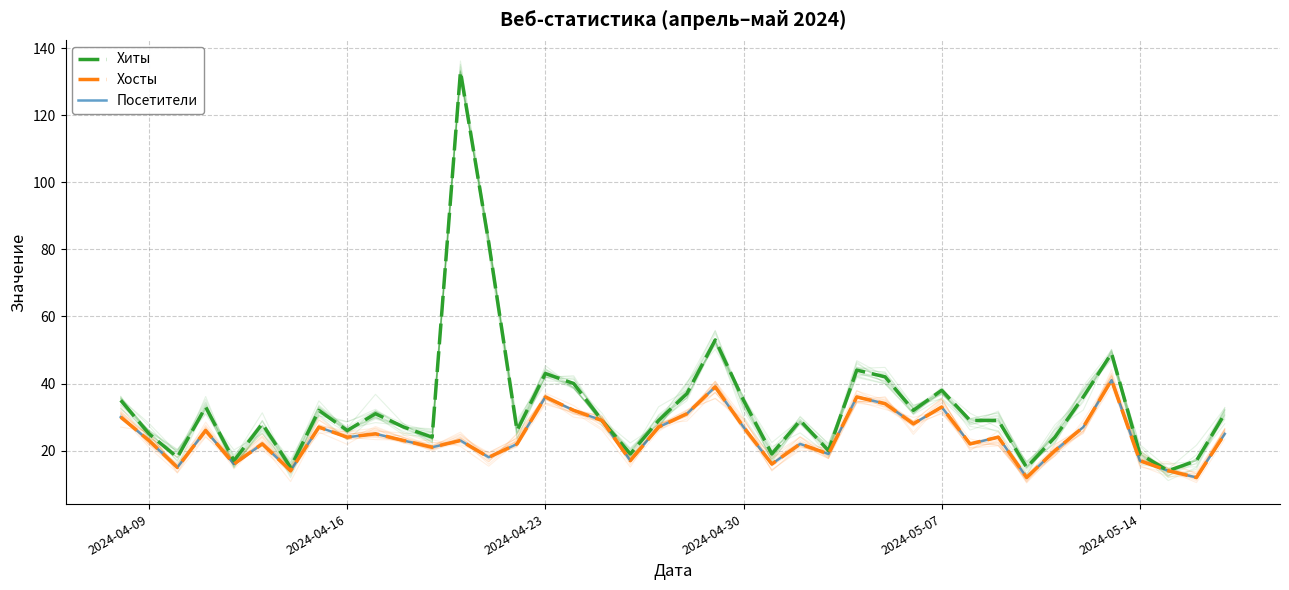

Which series has the largest range (max minus min)?

Хиты